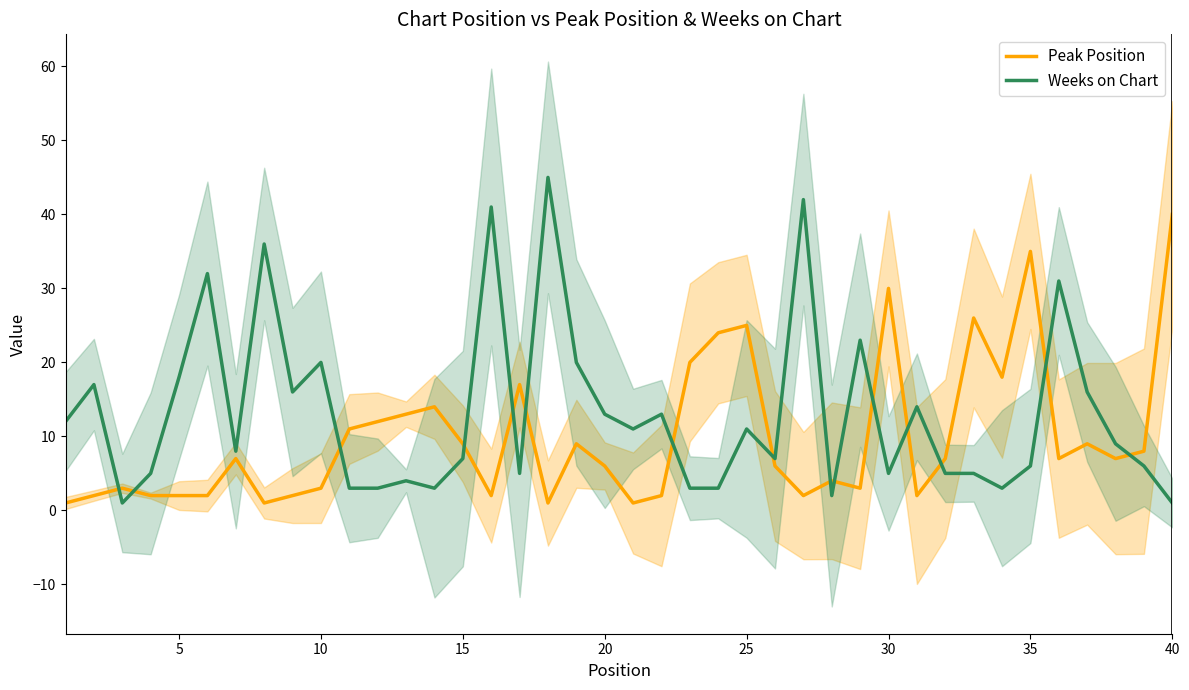

Which series has the largest range (max minus min)?

Weeks on Chart